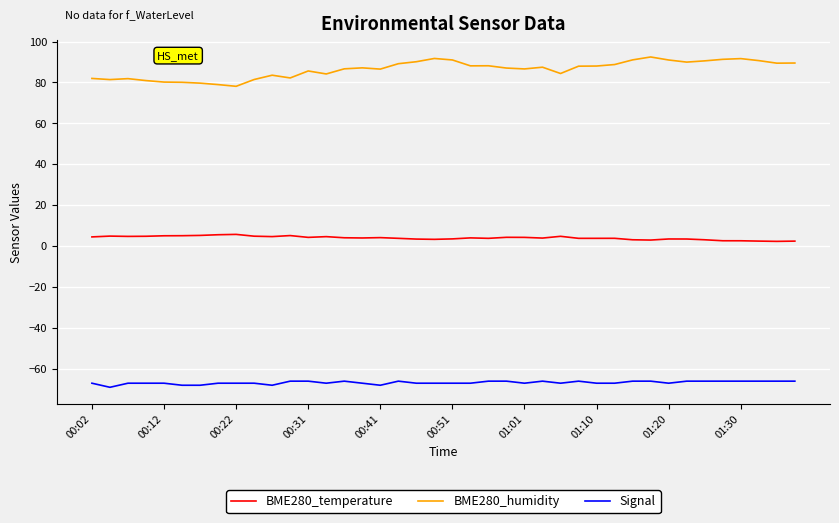

Does the chart display data point markers on the line(s)?

No